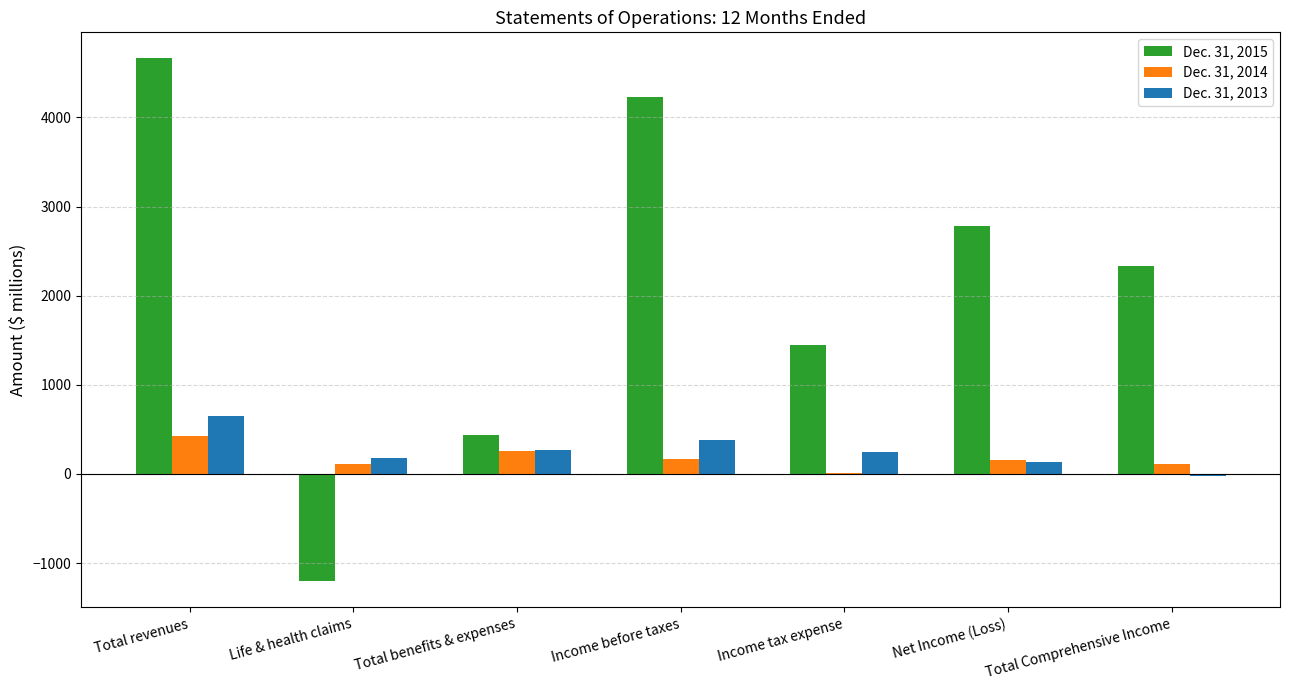

Count the number of data series in this chart.

3